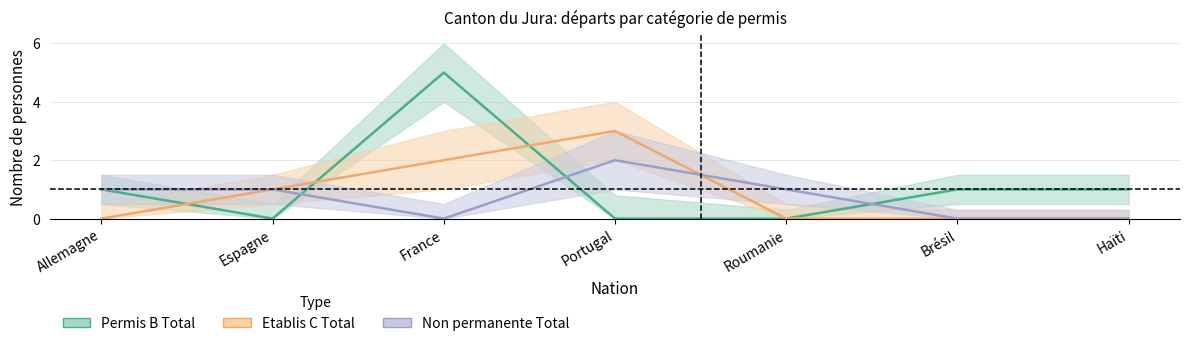

What is the label of the 5th point from the left?

Roumanie